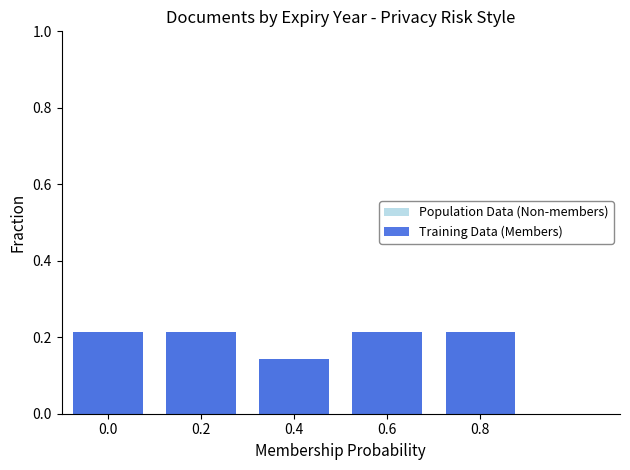

Which series has the widest spread of values?

Population Data (Non-members)